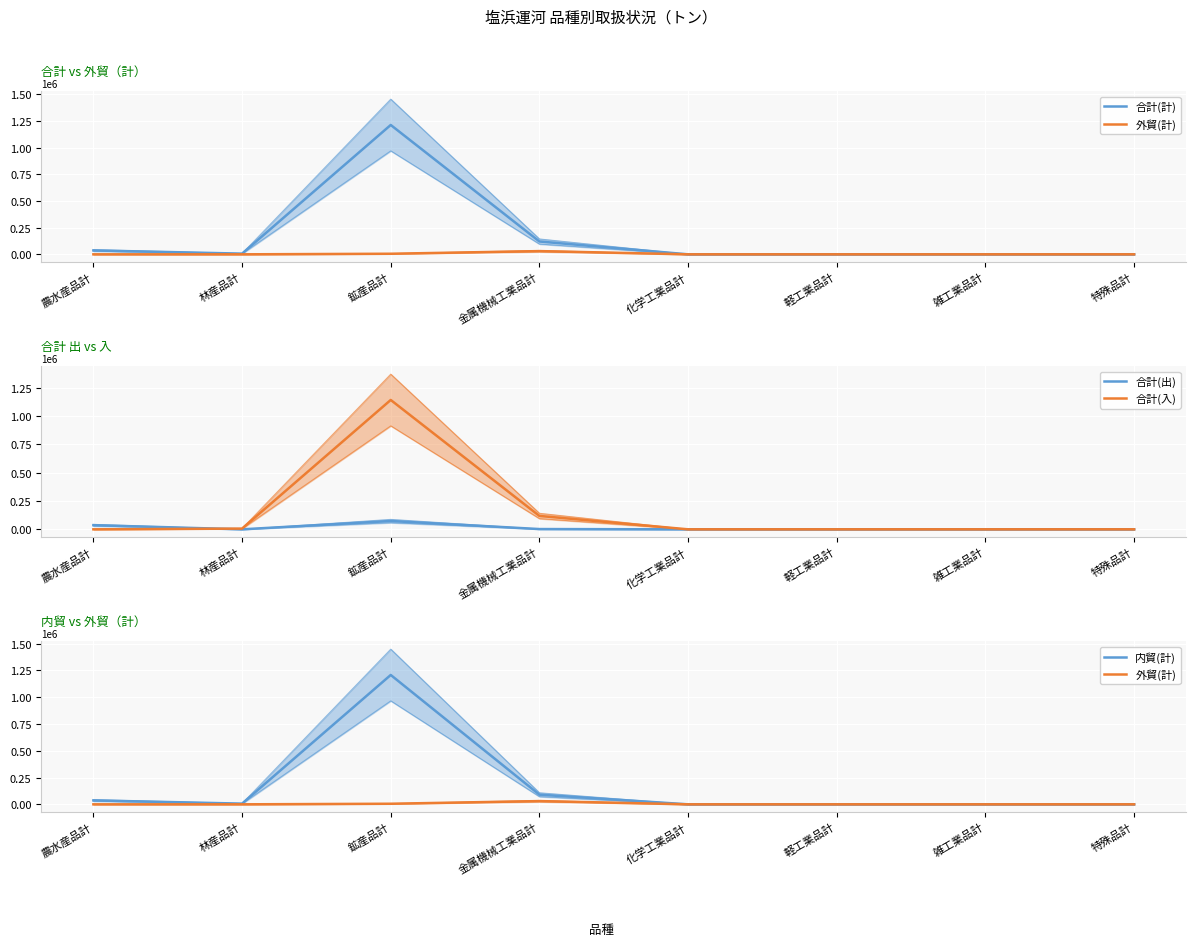

Rank the categories by 合計(出) value from highest to lowest.

鉱産品計, 農水産品計, 金属機械工業品計, 林産品計, 化学工業品計, 軽工業品計, 雑工業品計, 特殊品計